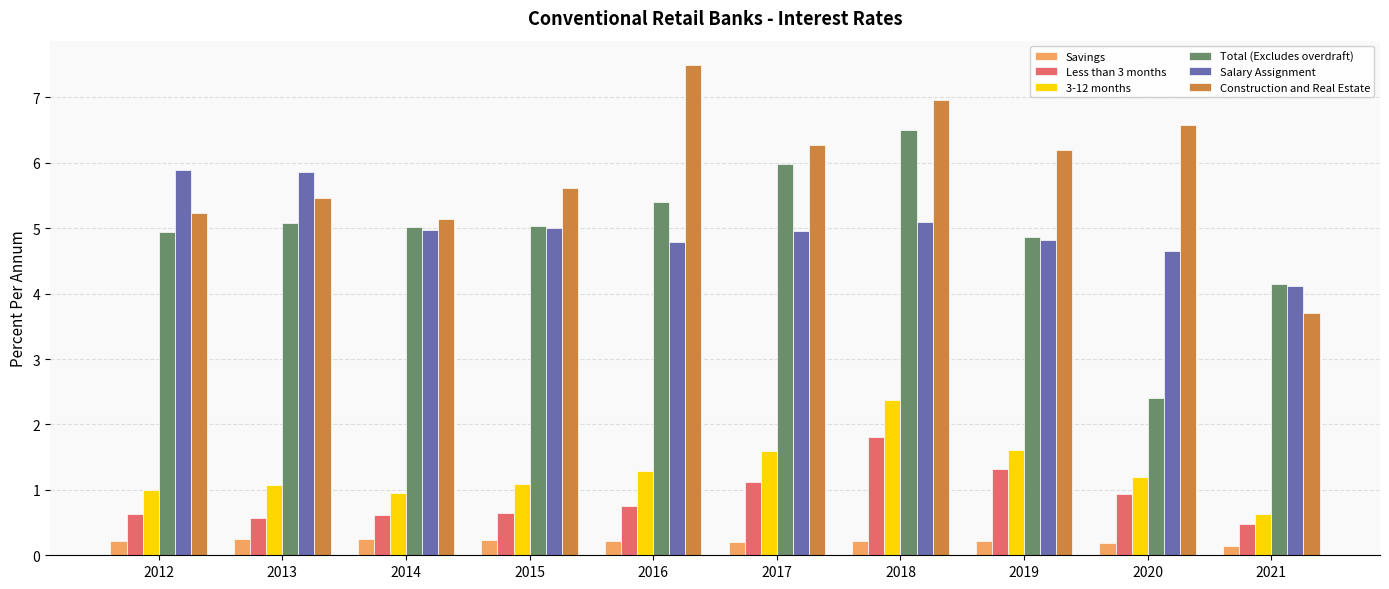

What is the difference between the maximum and minimum values in the 3-12 months series?

1.7